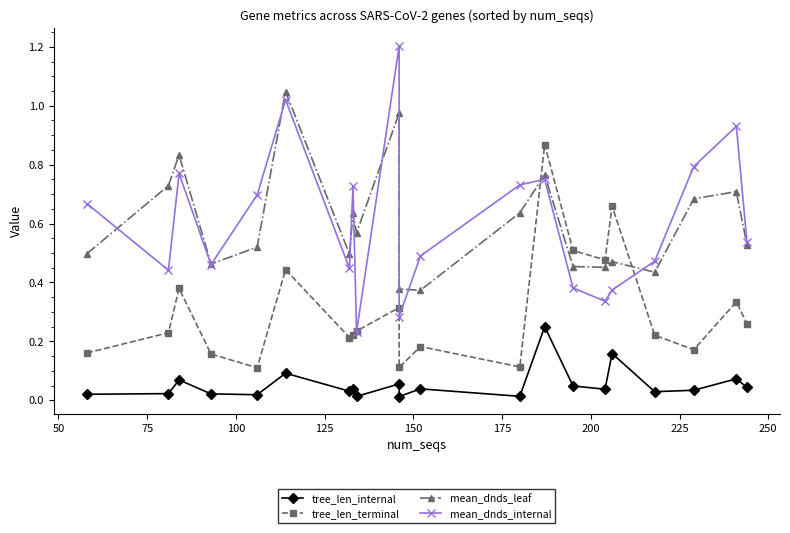

Is the value of mean_dnds_internal at 100 greater than the value of tree_len_internal at 19?

Yes